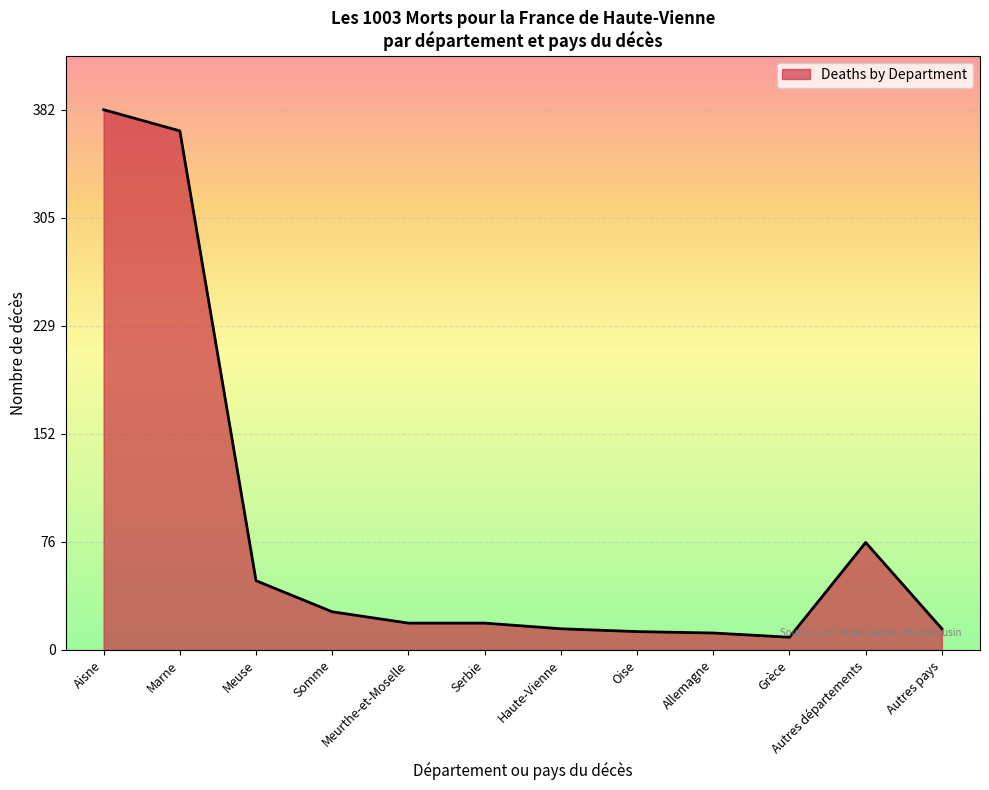

The chart shows a value of 13 at Oise. True or false?

True